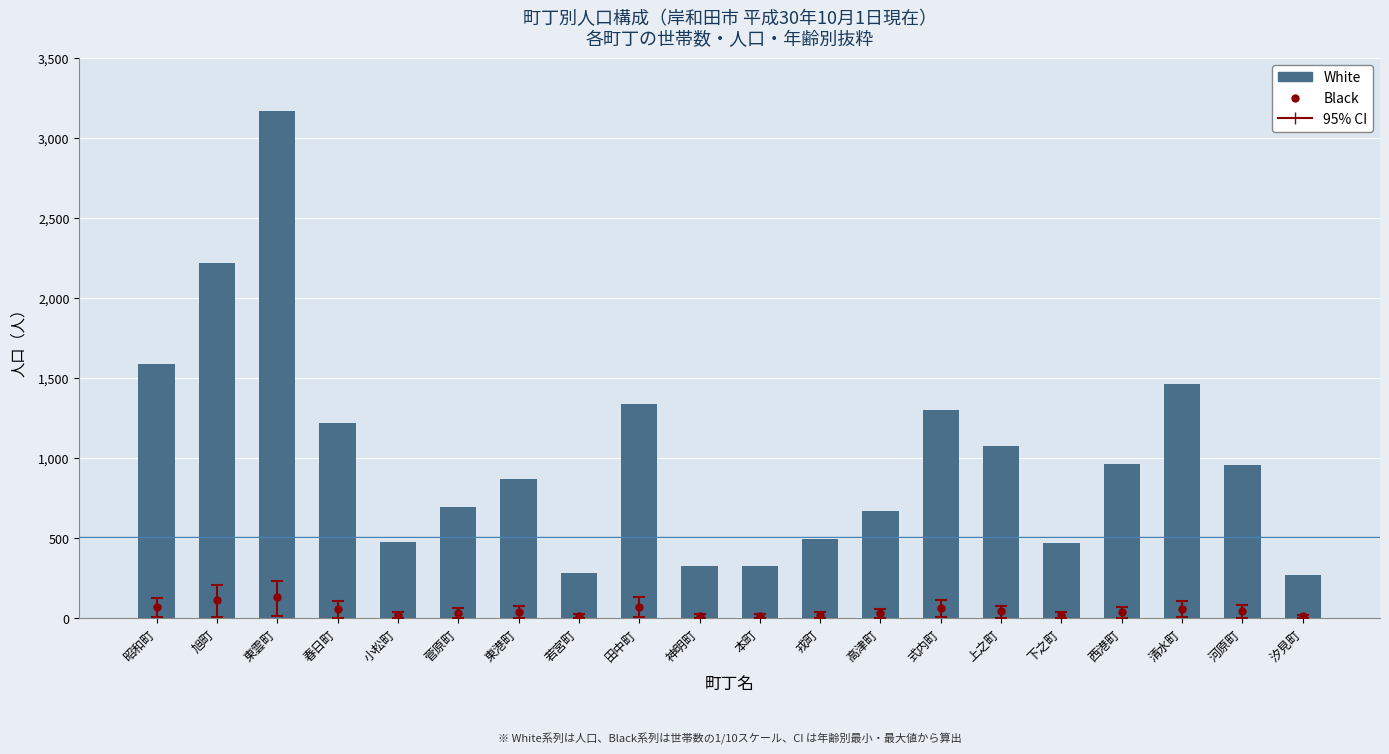

The chart shows a value of 1496 at 東雲町. True or false?

False